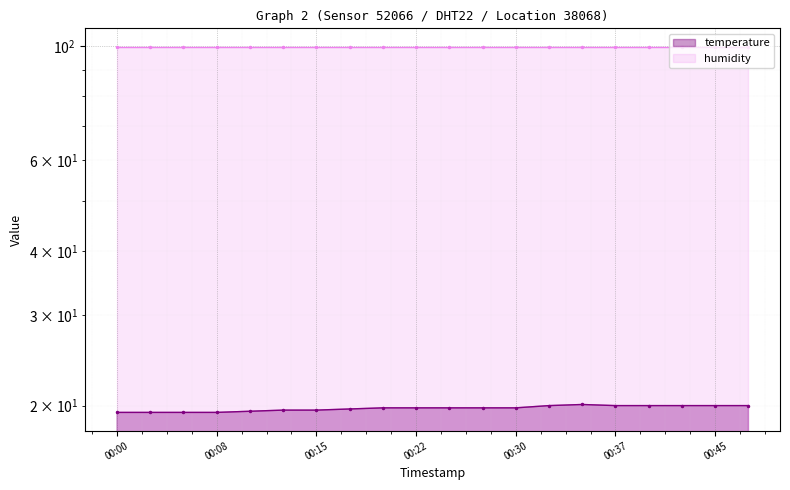

What is the label of the 3rd point from the right?

2023-12-20T00:42:36